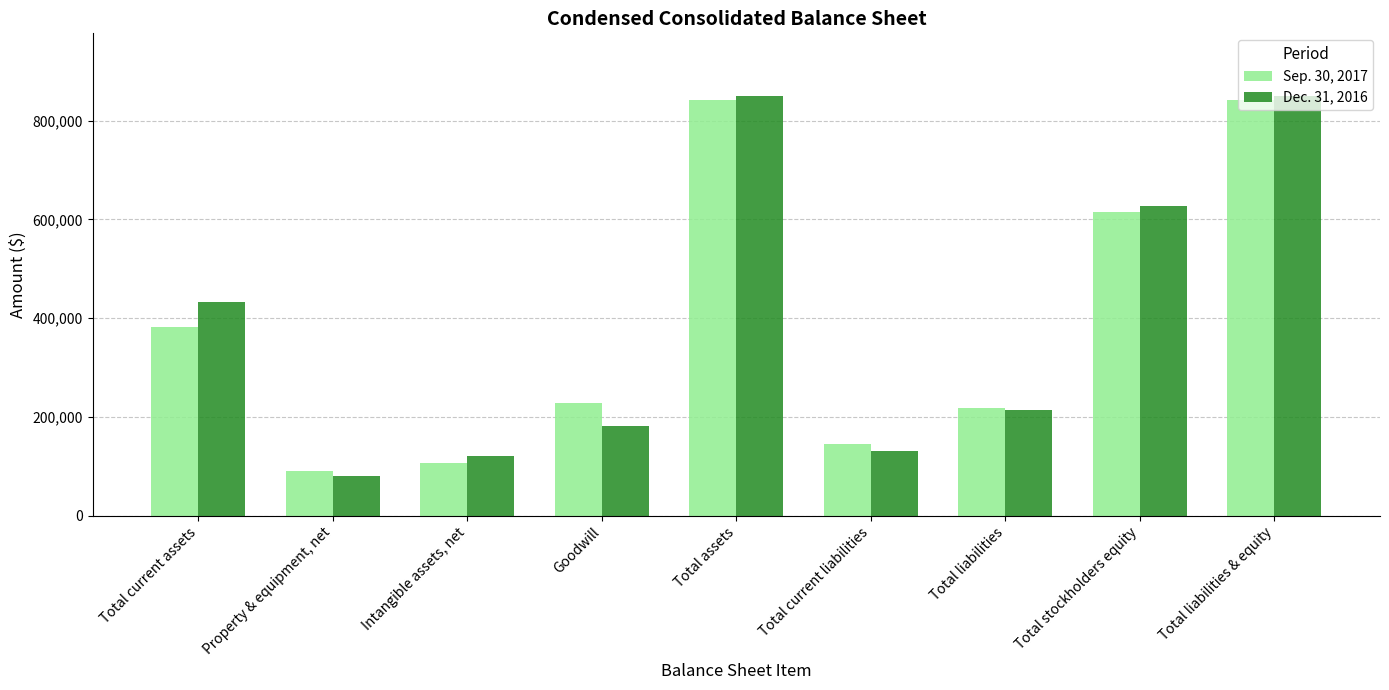

True or false: Sep. 30, 2017 has a value of 841374 at Total assets.

True